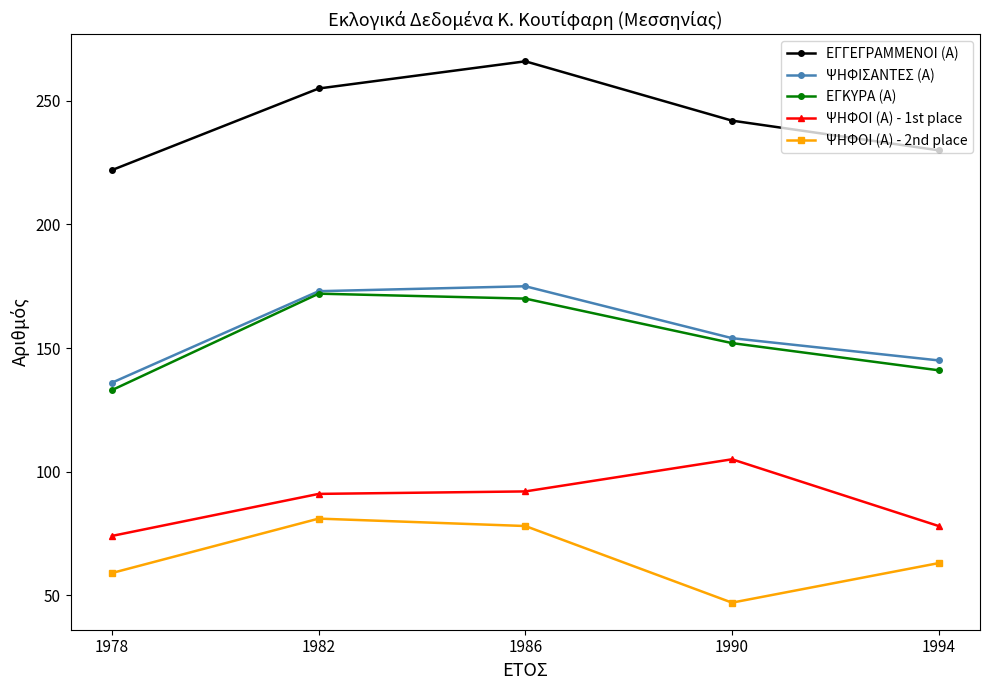

What is the value of the ΨΗΦΟΙ (Α) - 1st place point at the 1st from the left?

74